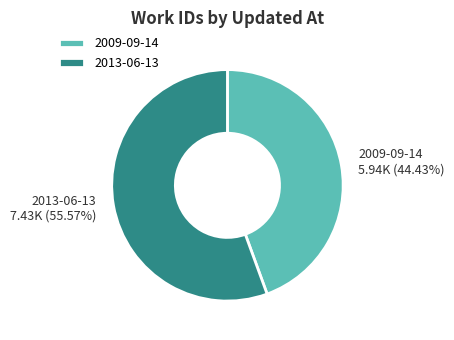

Which category has the biggest portion of the pie?

2013-06-13